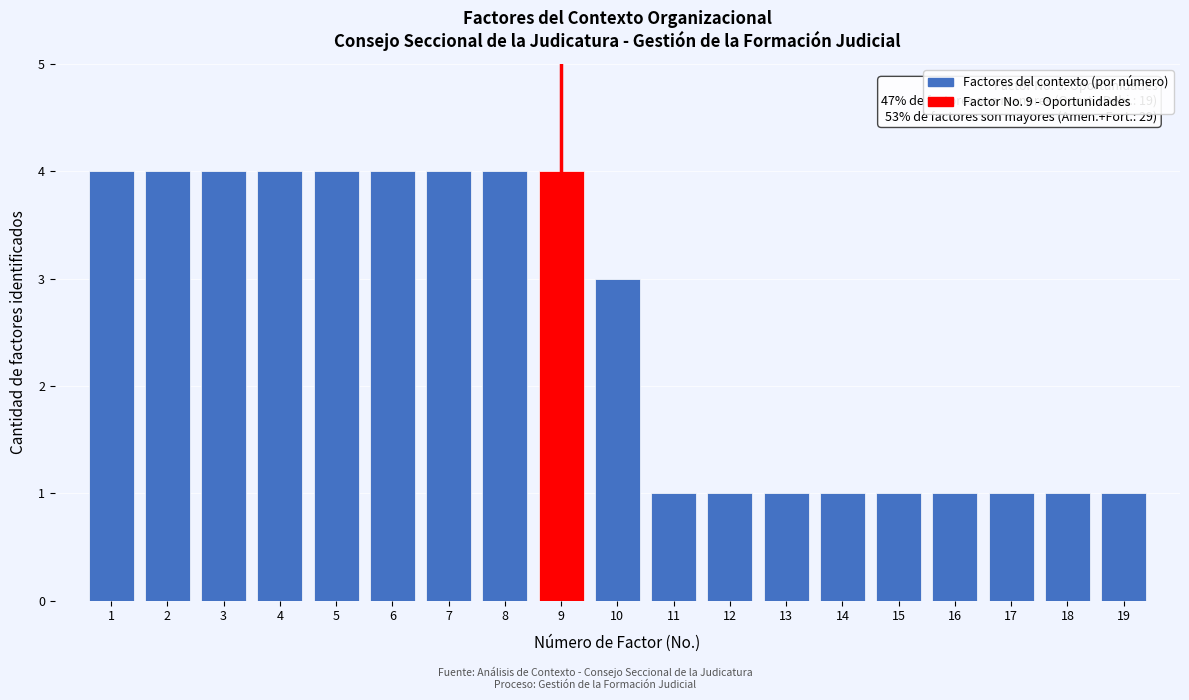

Reading left to right, what are all the values shown in this chart?

4	4	4	4	4	4	4	4	4	3	1	1	1	1	1	1	1	1	1